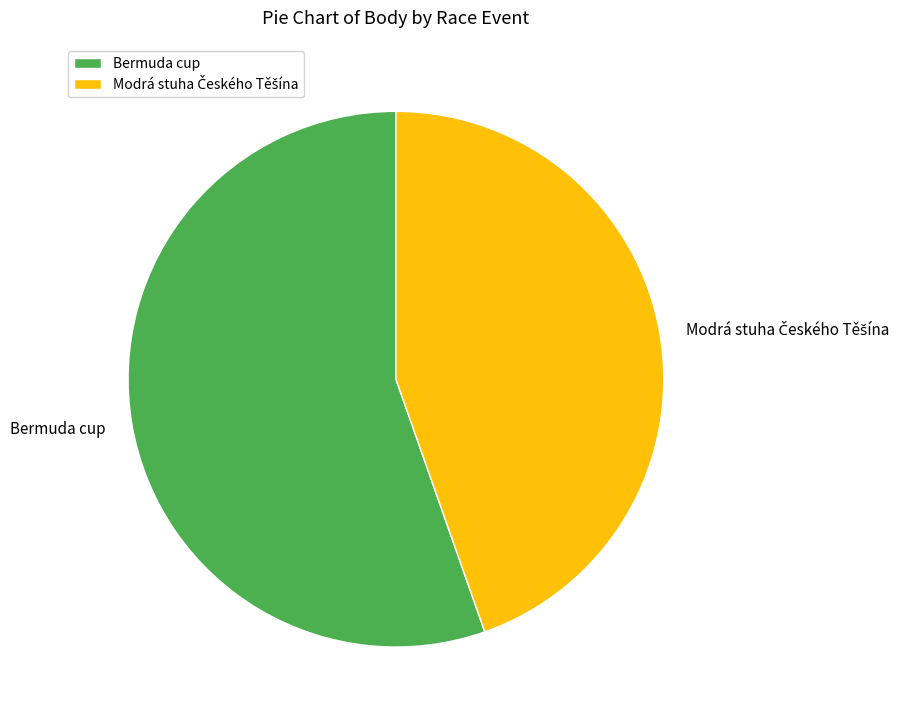

Does Bermuda cup account for over 50% of the chart?

Yes